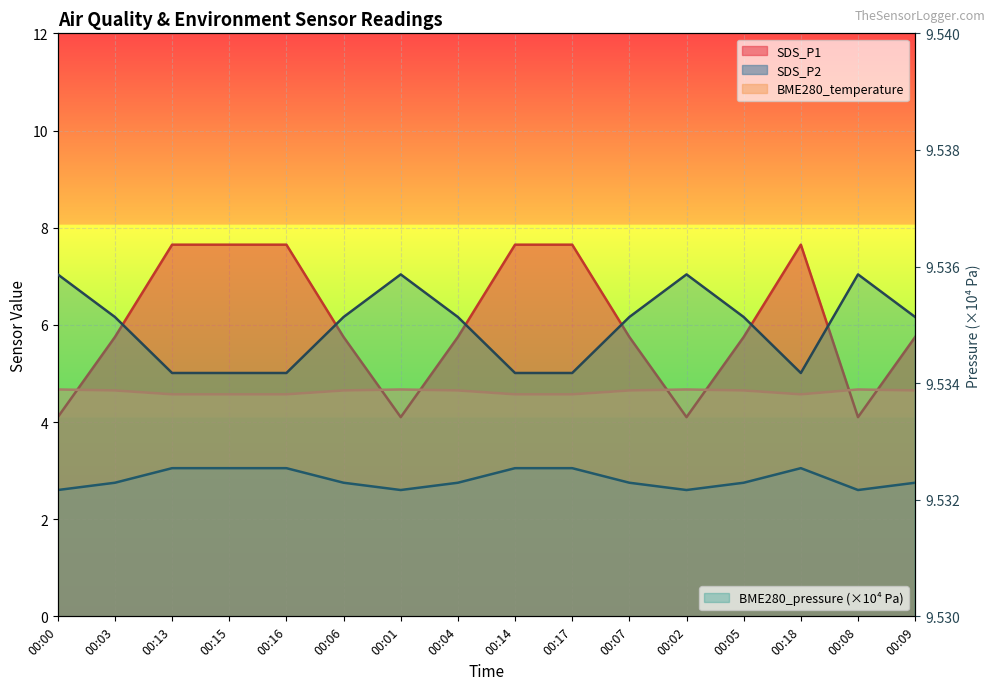

What is the approximate value of BME280_pressure at 00:03?

9.5